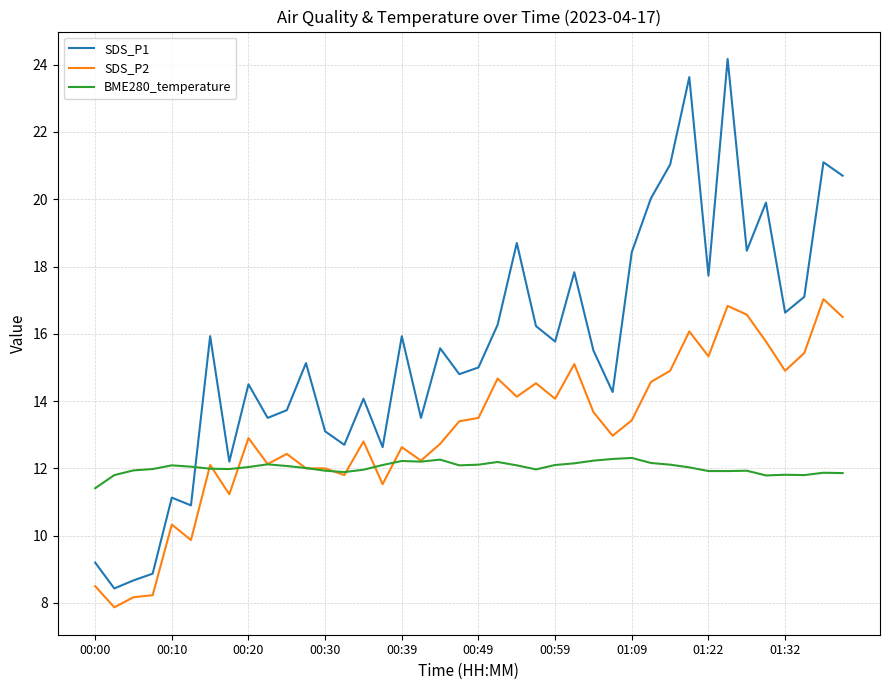

After their last crossing, which series has the higher values: BME280_temperature or SDS_P1?

SDS_P1